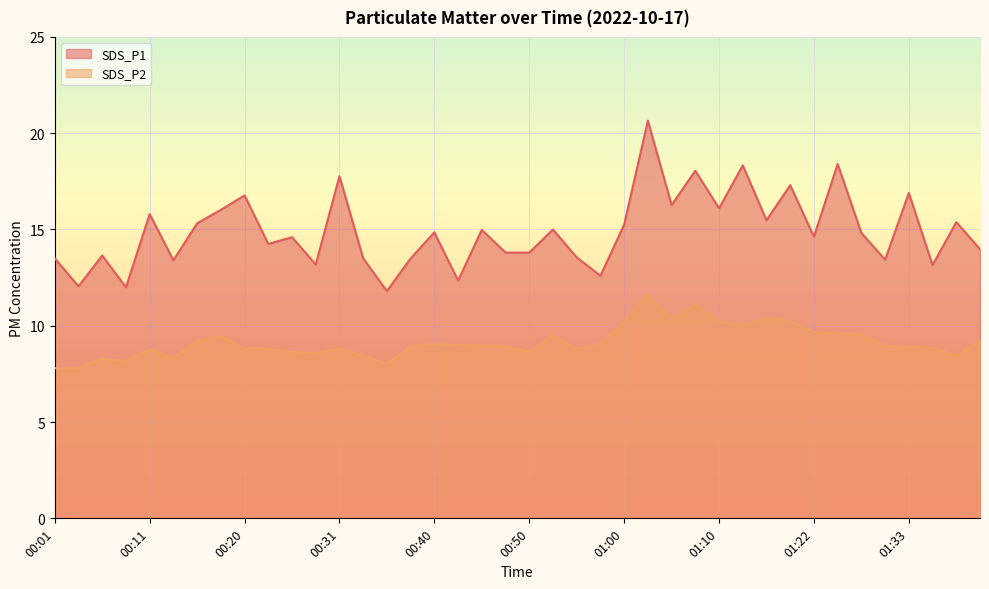

True or false: SDS_P2 and SDS_P1 intersect in this chart.

False